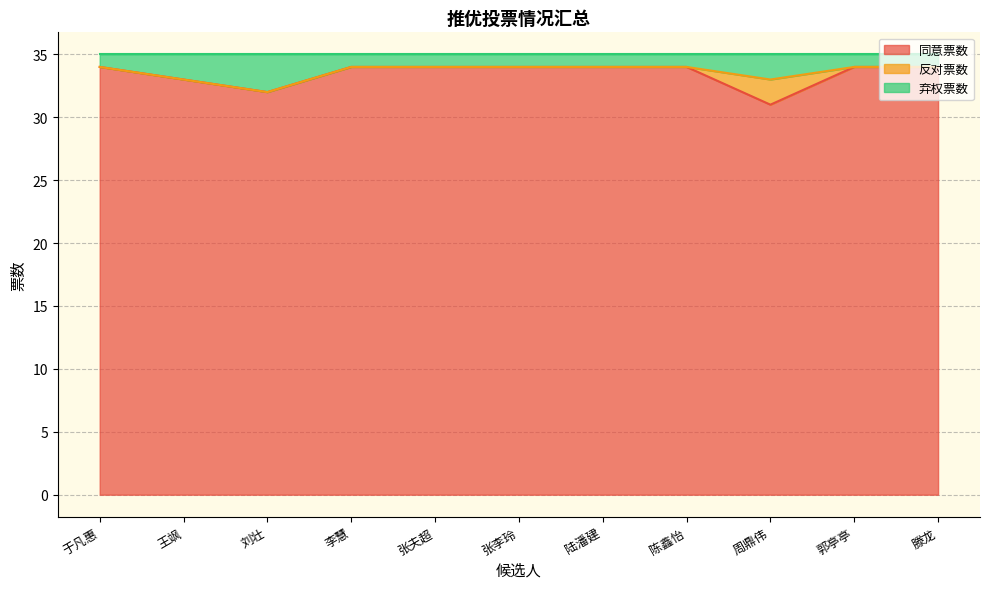

True or false: 同意票数 and 弃权票数 cross at least once.

False